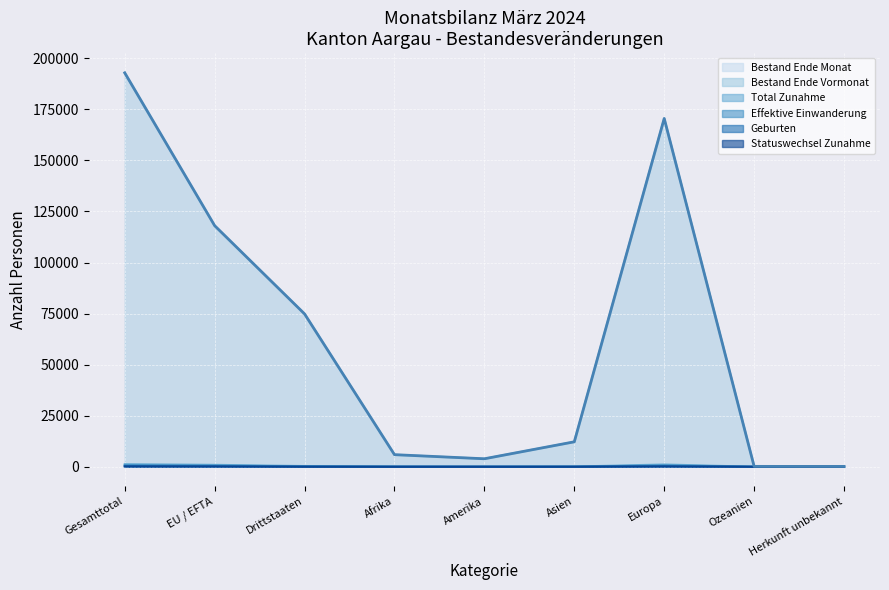

Is it true that Bestand Ende Monat equals 58 at Ozeanien?

False